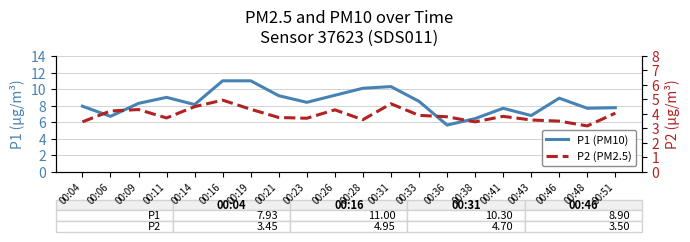

True or false: P1 (PM10) and P2 (PM2.5) cross at least once.

False